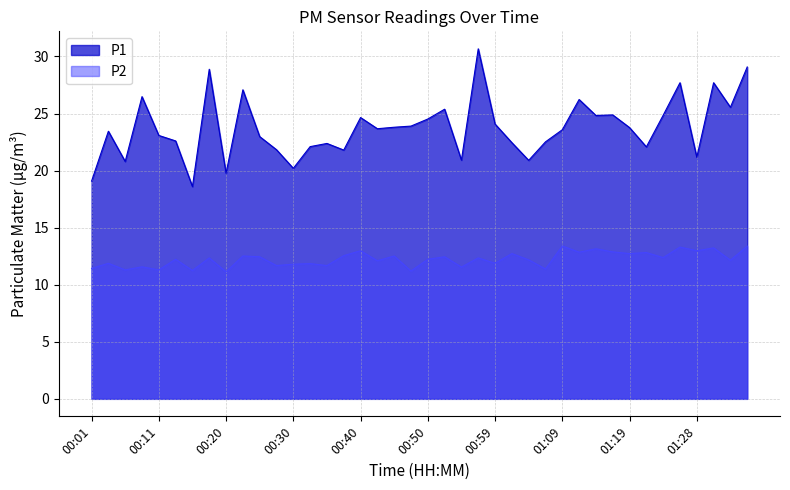

True or false: P2 and P1 cross at least once.

False